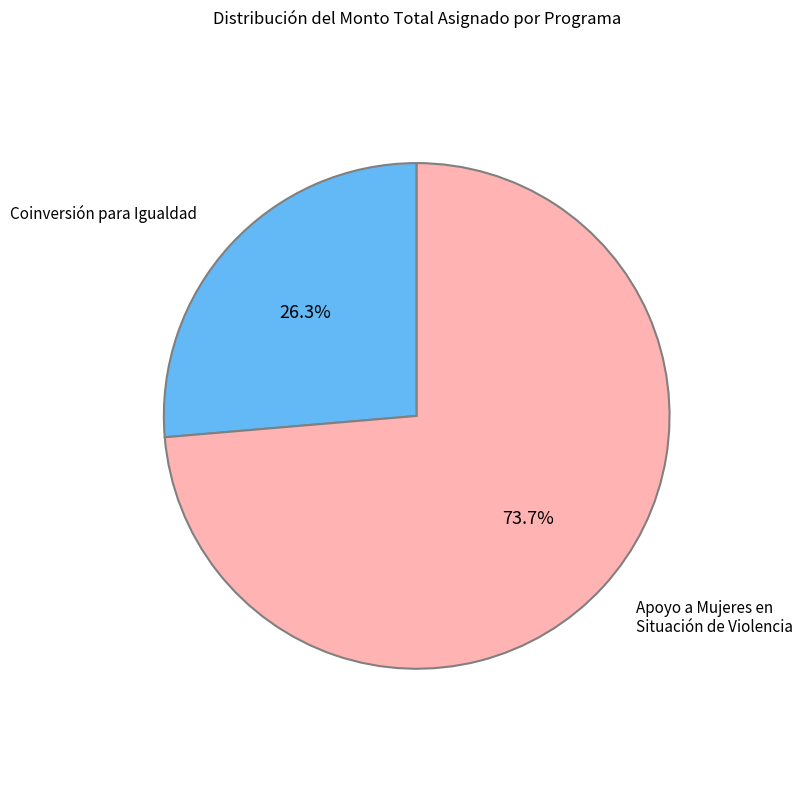

Does any single category account for the majority?

Yes